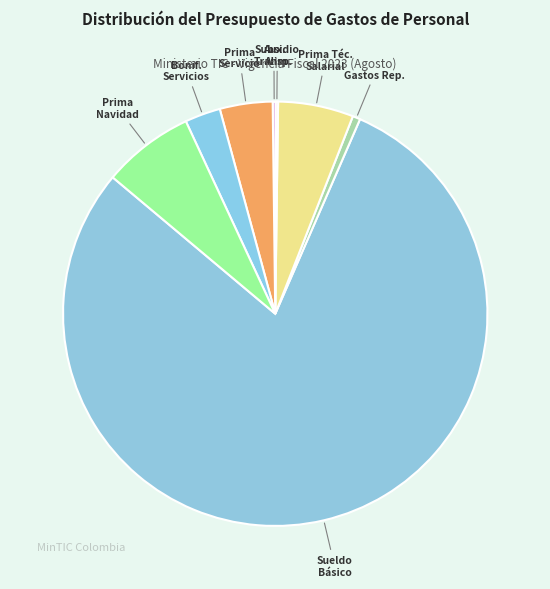

Which slice is the largest?

Sueldo Básico